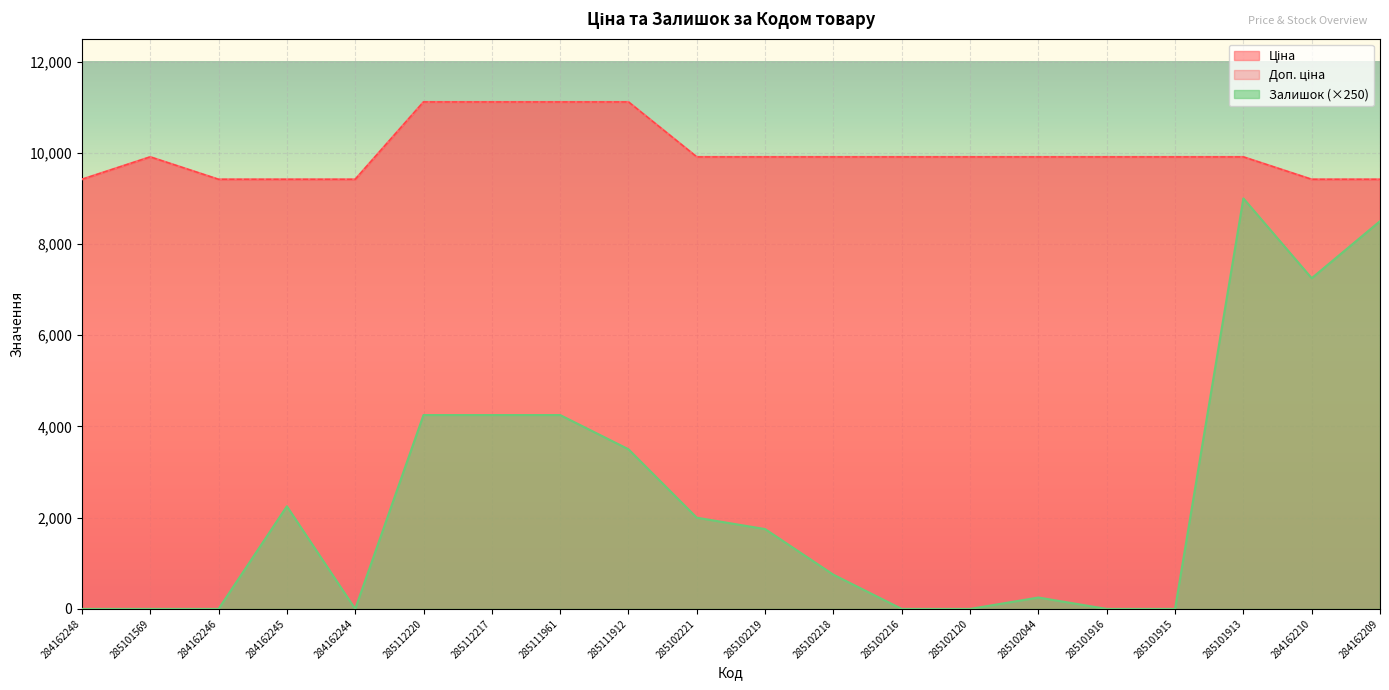

How many categories are shown in the chart?

20